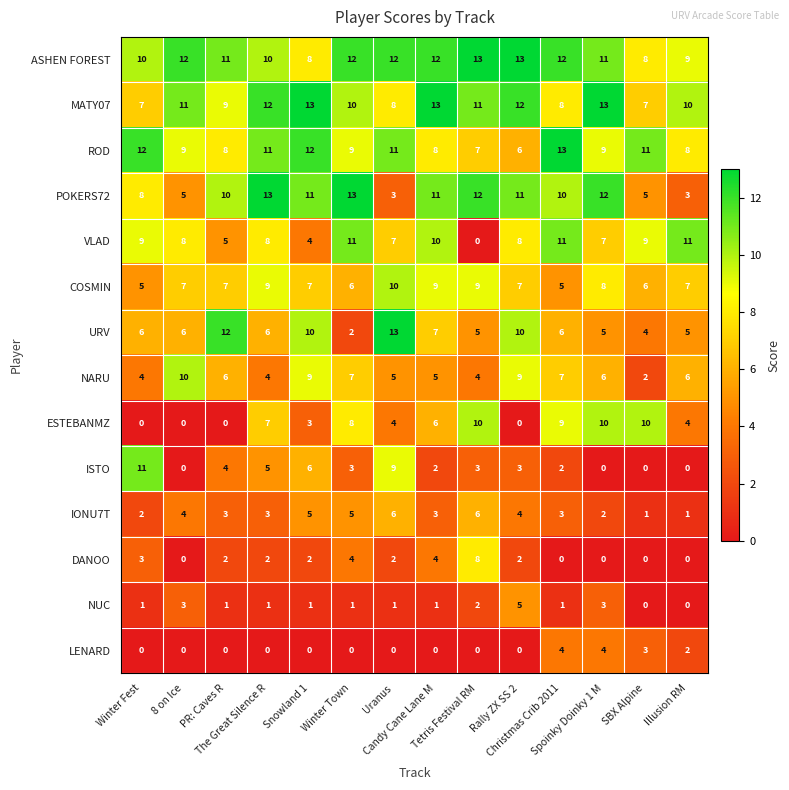

What is the maximum value for POKERS72?

13